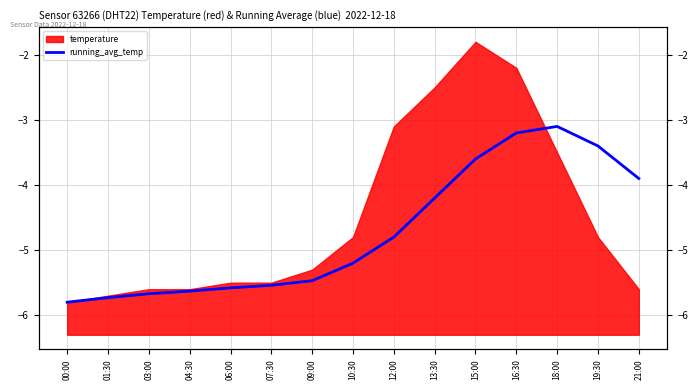

Reading right to left, extract all data points from this chart.

21:00=-3.9	19:30=-3.4	18:00=-3.1	16:30=-3.2	15:00=-3.6	13:30=-4.2	12:00=-4.8	10:30=-5.2	09:00=-5.5	07:30=-5.5	06:00=-5.6	04:30=-5.6	03:00=-5.7	01:30=-5.7	00:00=-5.8